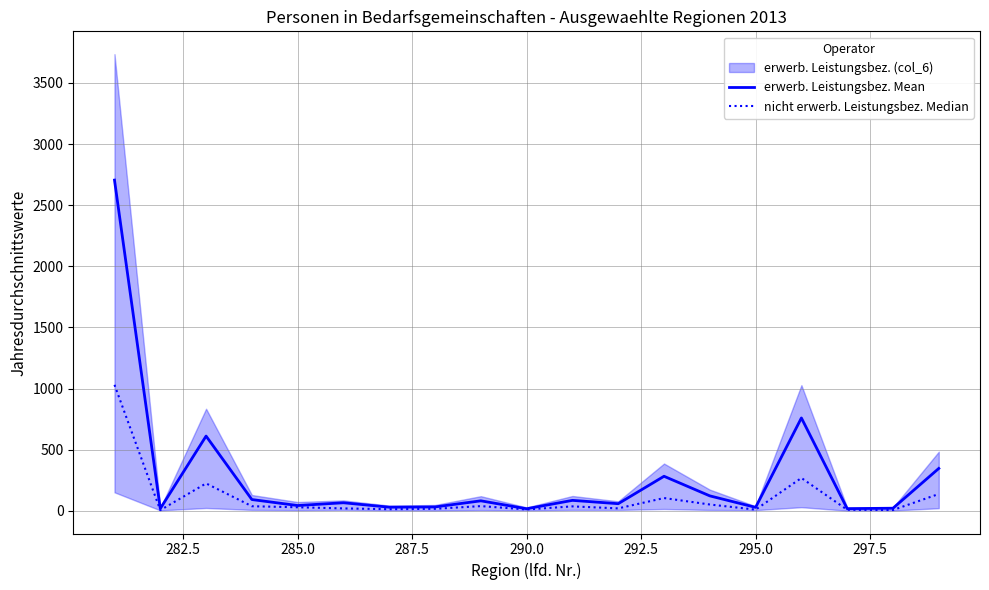

How many data points in nicht erwerb. Leistungsbez. Median are above 28?

10